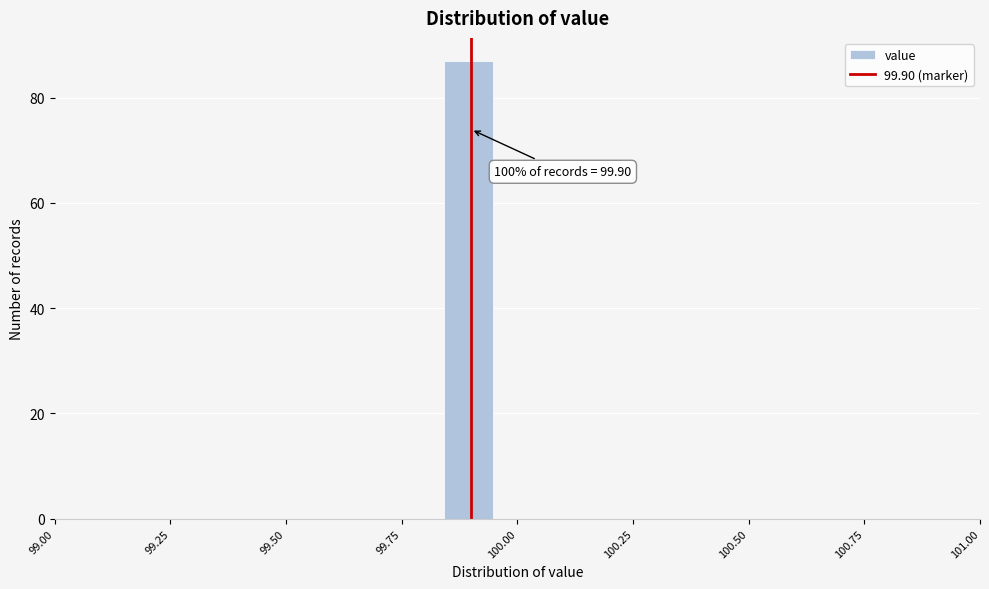

Around what value on the x-axis is the tallest bar? Give the approximate position of its centre, as read against the axis.

99.90